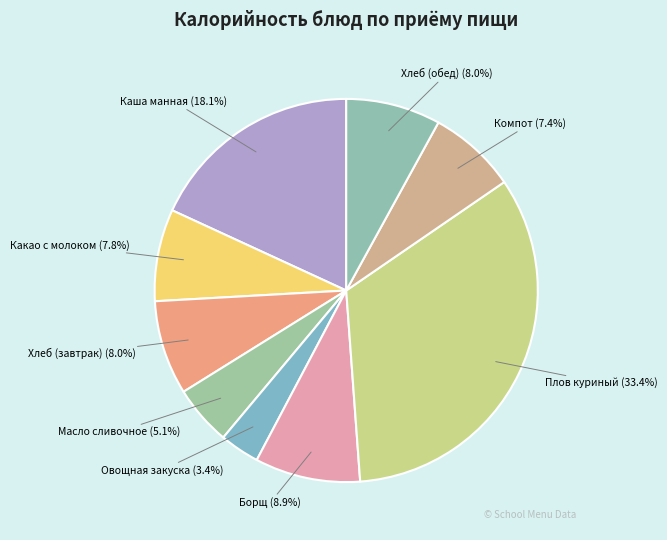

Combined, do Плов куриный and Каша манная account for over 50%?

Yes